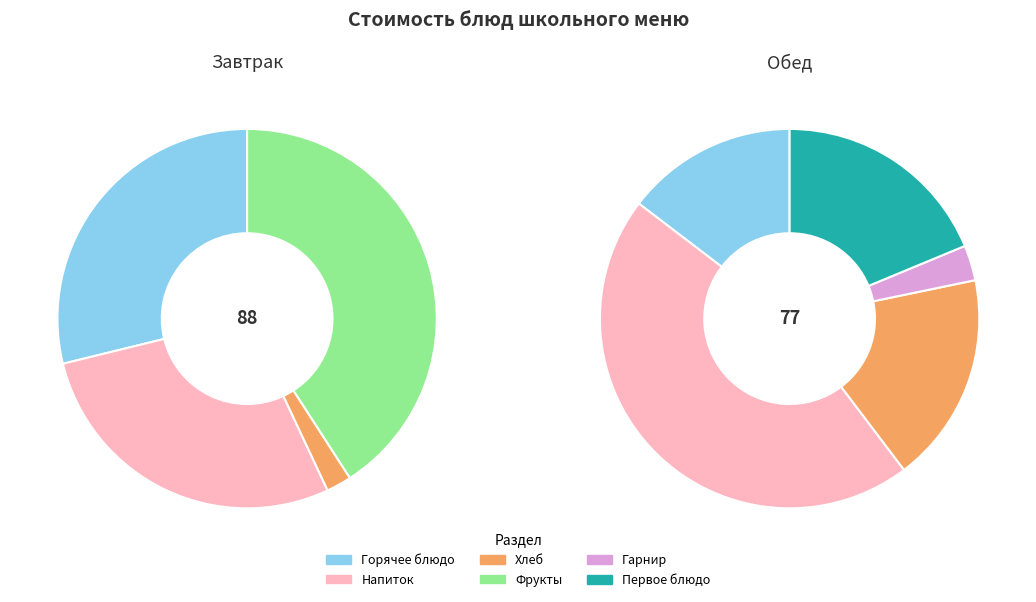

How many slices are in this pie chart?

9